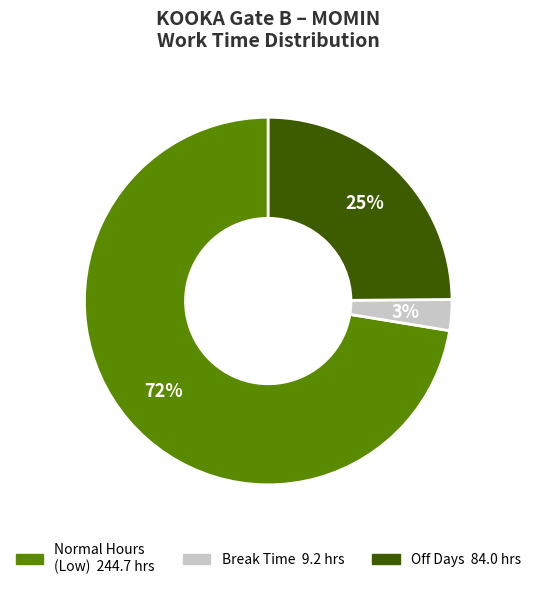

Is there a majority slice in this chart?

Yes